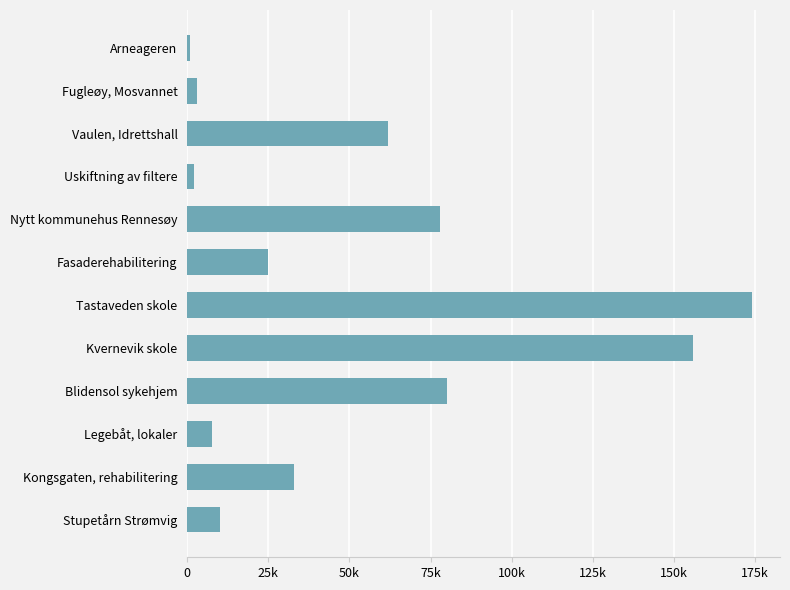

List the labels in order of value, smallest first.

Arneageren, Uskiftning av filtere, Fugleøy, Mosvannet, Legebåt, lokaler, Stupetårn Strømvig, Fasaderehabilitering, Kongsgaten, rehabilitering, Vaulen, Idrettshall, Nytt kommunehus Rennesøy, Blidensol sykehjem, Kvernevik skole, Tastaveden skole